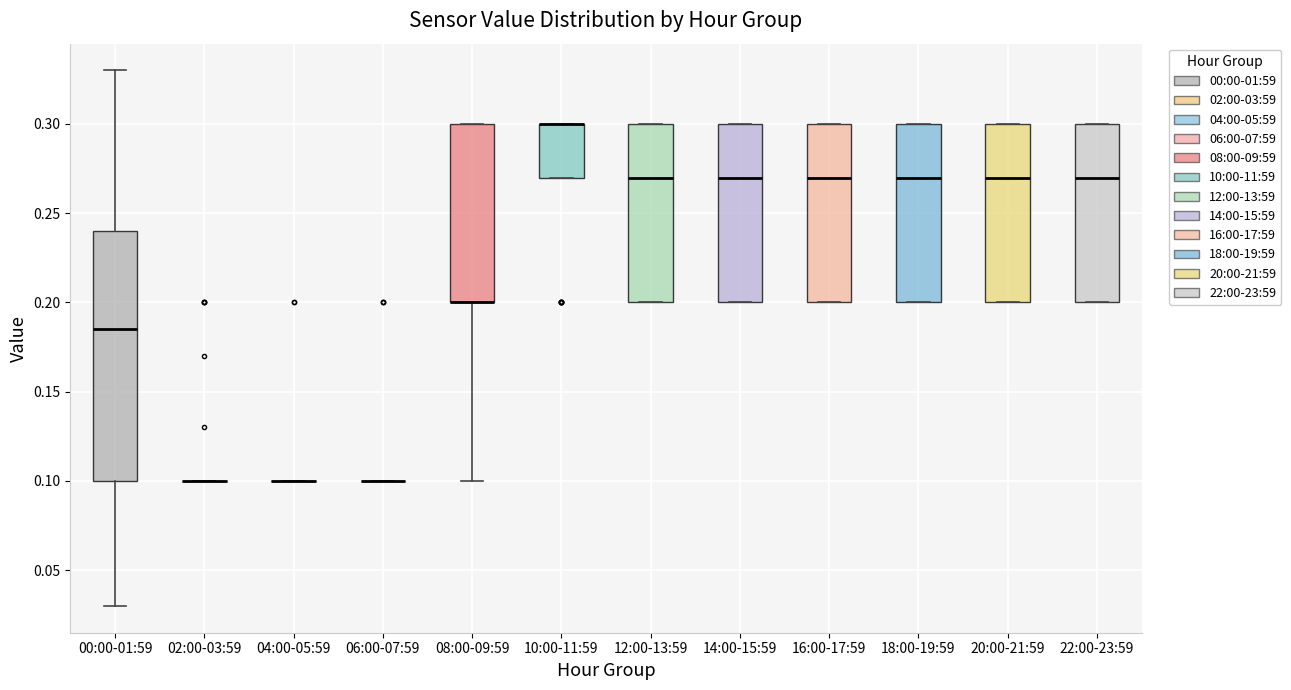

Where is the upper edge of the box for 12:00-13:59 on the y-axis? The values are not printed on the chart, so give them approximately, as read against the axis.

0.300